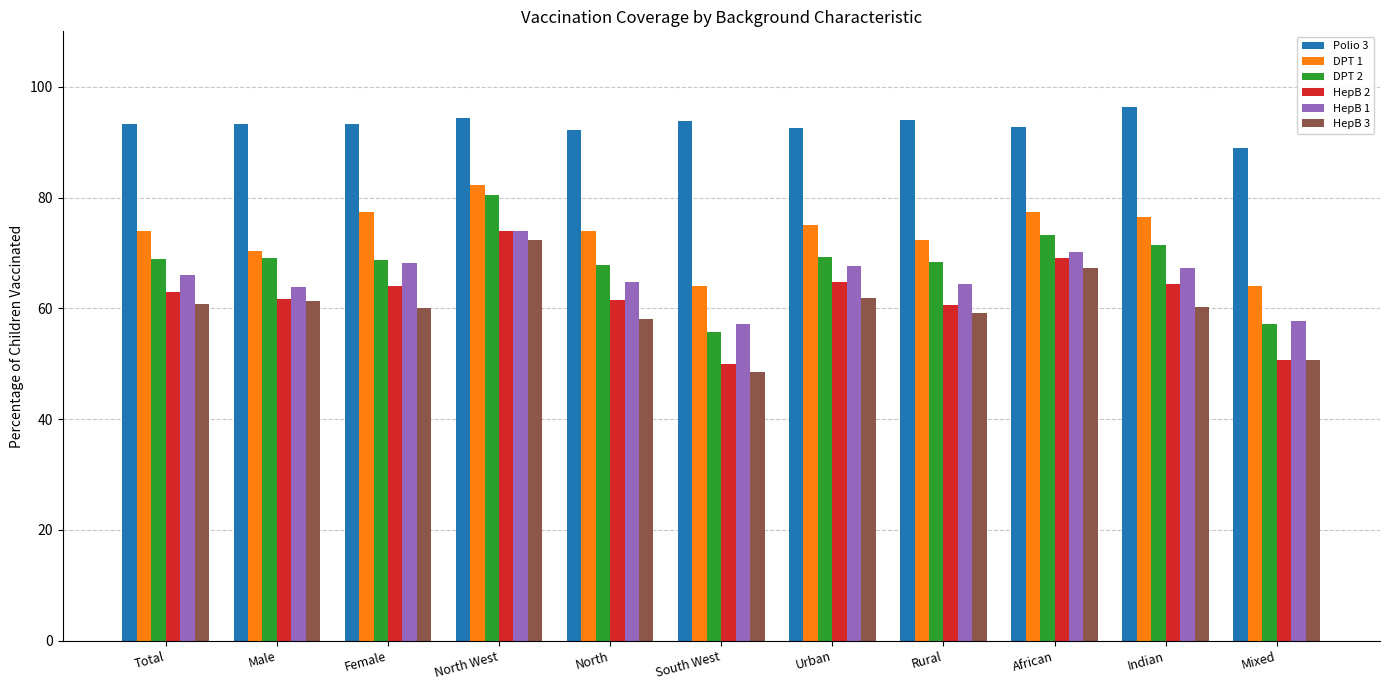

Which category has the highest value across all series?

Indian